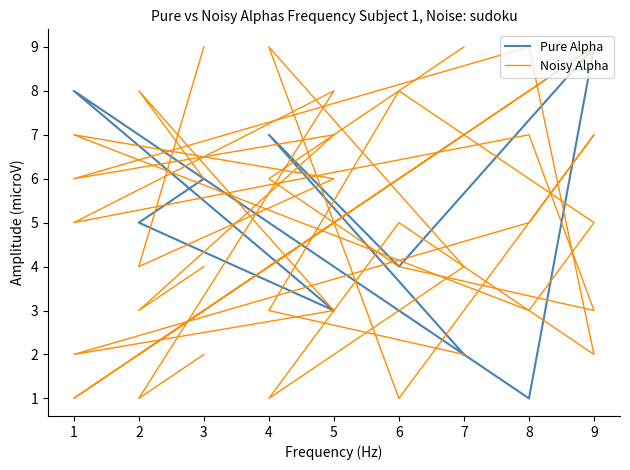

Is this an area chart (filled region under the line)?

No